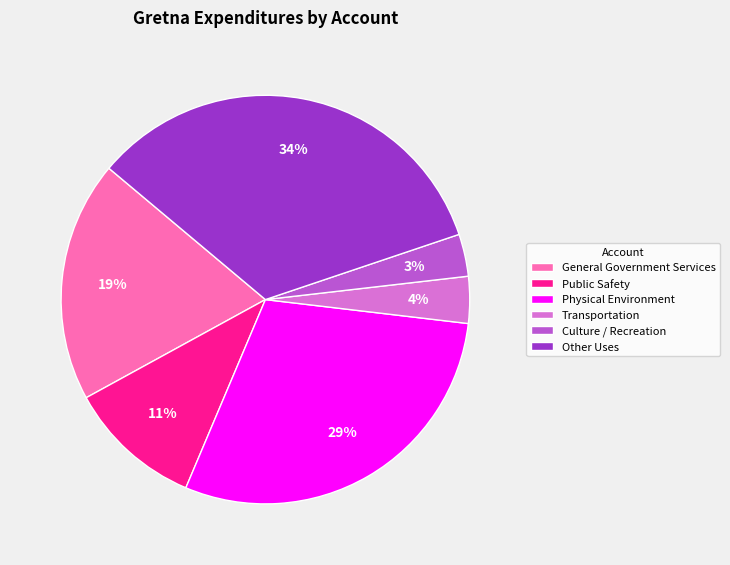

What is the largest slice in the pie chart?

Other Uses